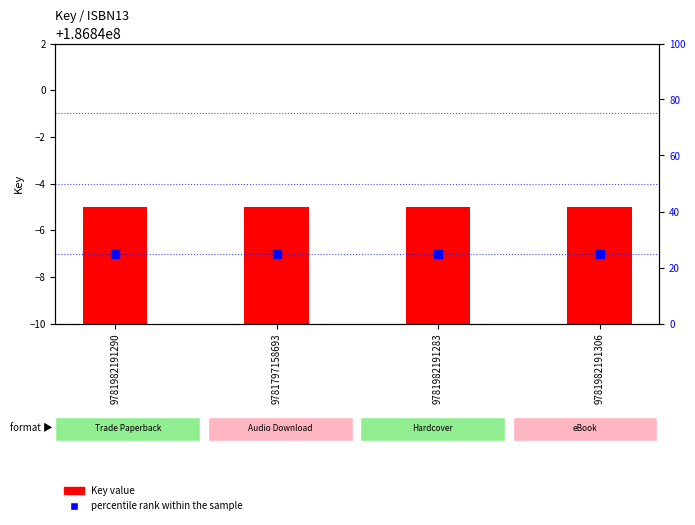

What are all the series names shown in the legend?

Key value, percentile rank within the sample